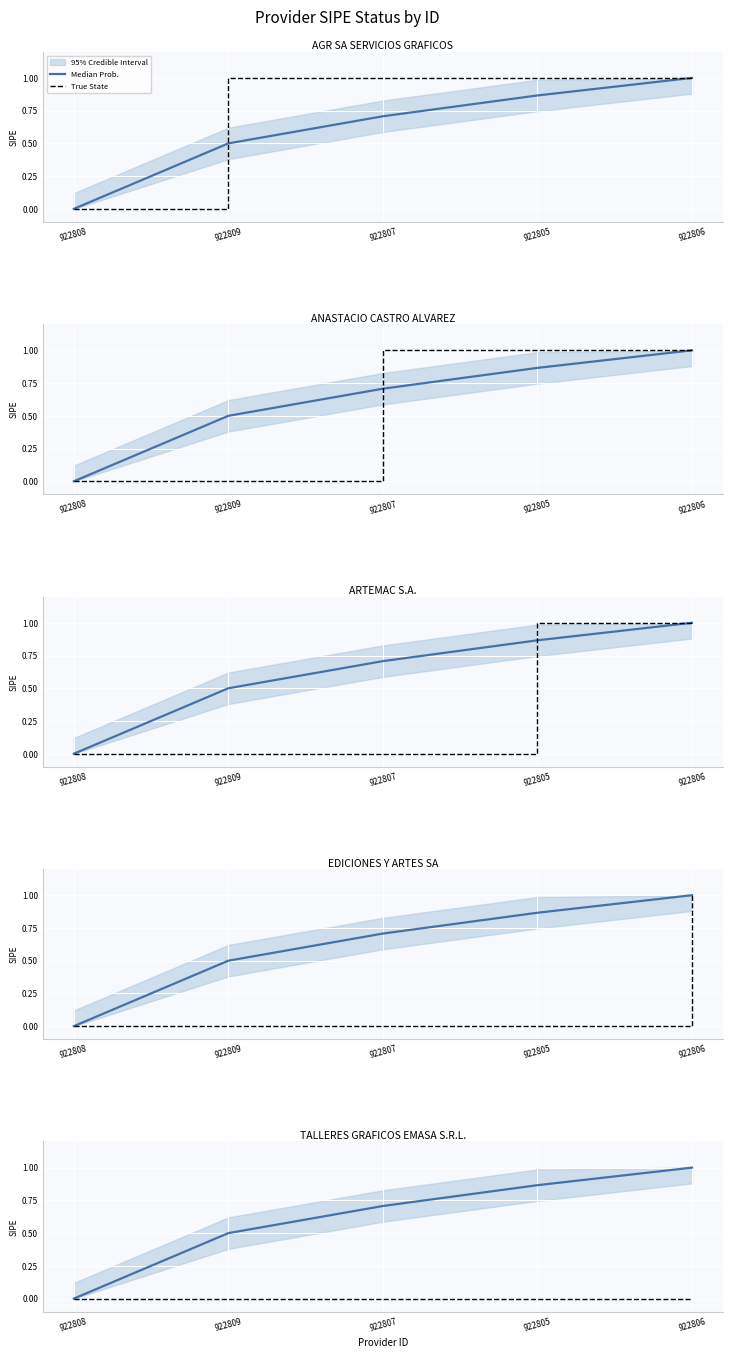

The value of Median Prob. at 922809 is 0.7. True or false?

False